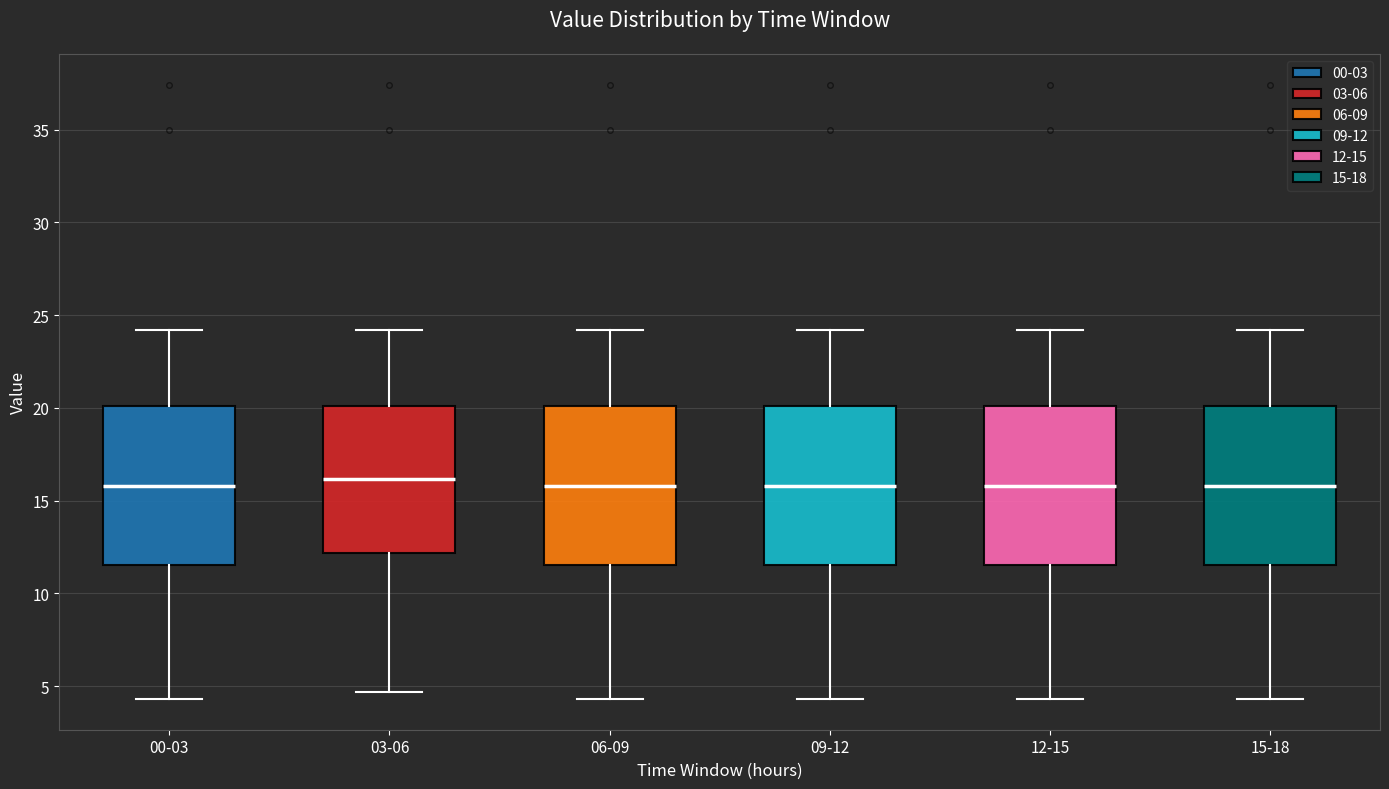

Reading left to right, transcribe this box plot: for each box, give where its median line is, the range the box spans, and where its two whiskers end, as read against the y-axis. The values are not printed on the chart, so give them approximately, as read against the axis.

00-03: median 16.0, box 11.5 to 20.0, whiskers 4.5 to 24.0
03-06: median 16.0, box 12.0 to 20.0, whiskers 4.5 to 24.0
06-09: median 16.0, box 11.5 to 20.0, whiskers 4.5 to 24.0
09-12: median 16.0, box 11.5 to 20.0, whiskers 4.5 to 24.0
12-15: median 16.0, box 11.5 to 20.0, whiskers 4.5 to 24.0
15-18: median 16.0, box 11.5 to 20.0, whiskers 4.5 to 24.0